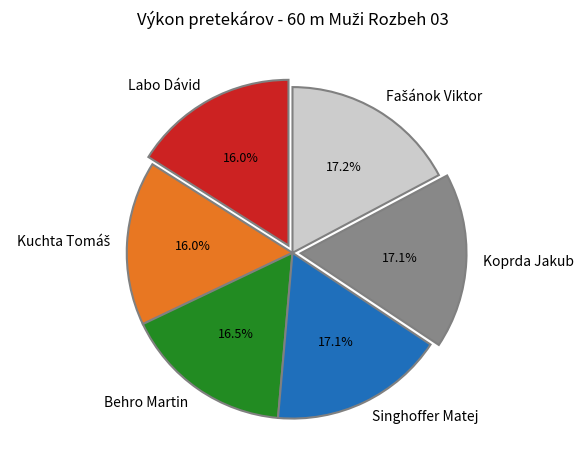

Is the sum of Behro Martin and Labo Dávid greater than half?

No